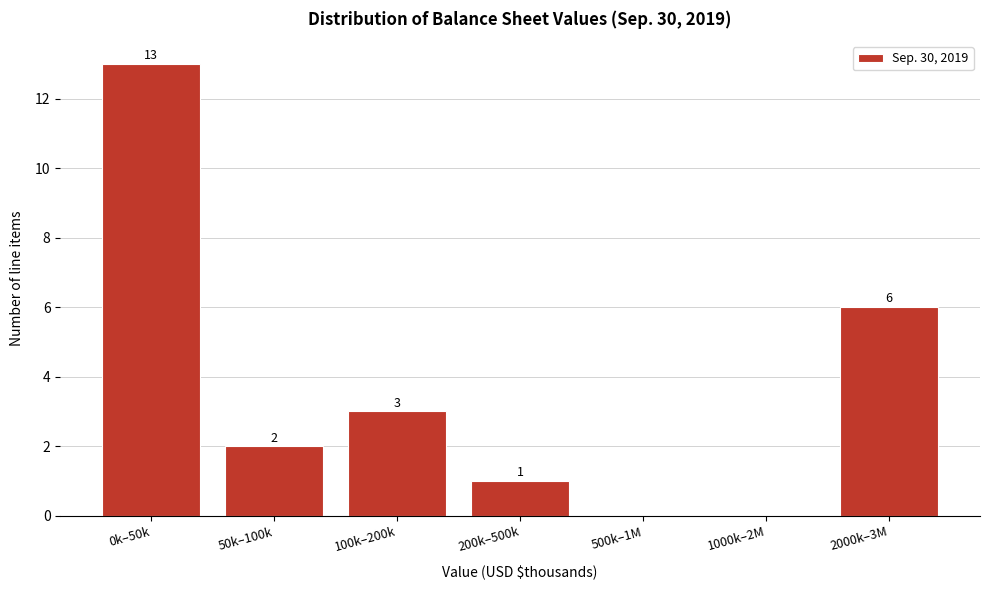

Reading right to left, transcribe all the data shown in this chart.

2000k–3M=6	1000k–2M=0	500k–1M=0	200k–500k=1	100k–200k=3	50k–100k=2	0k–50k=13